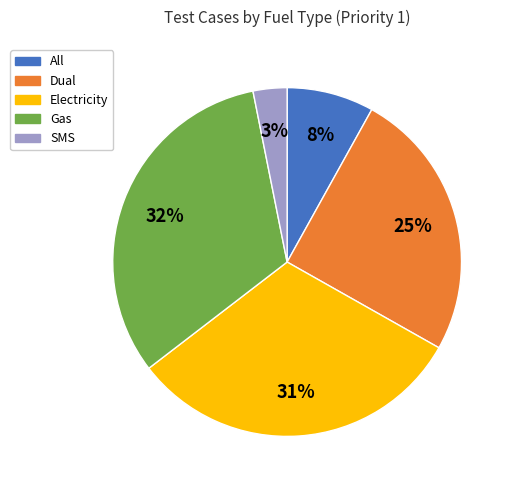

Is there any slice that represents more than half of the pie?

No